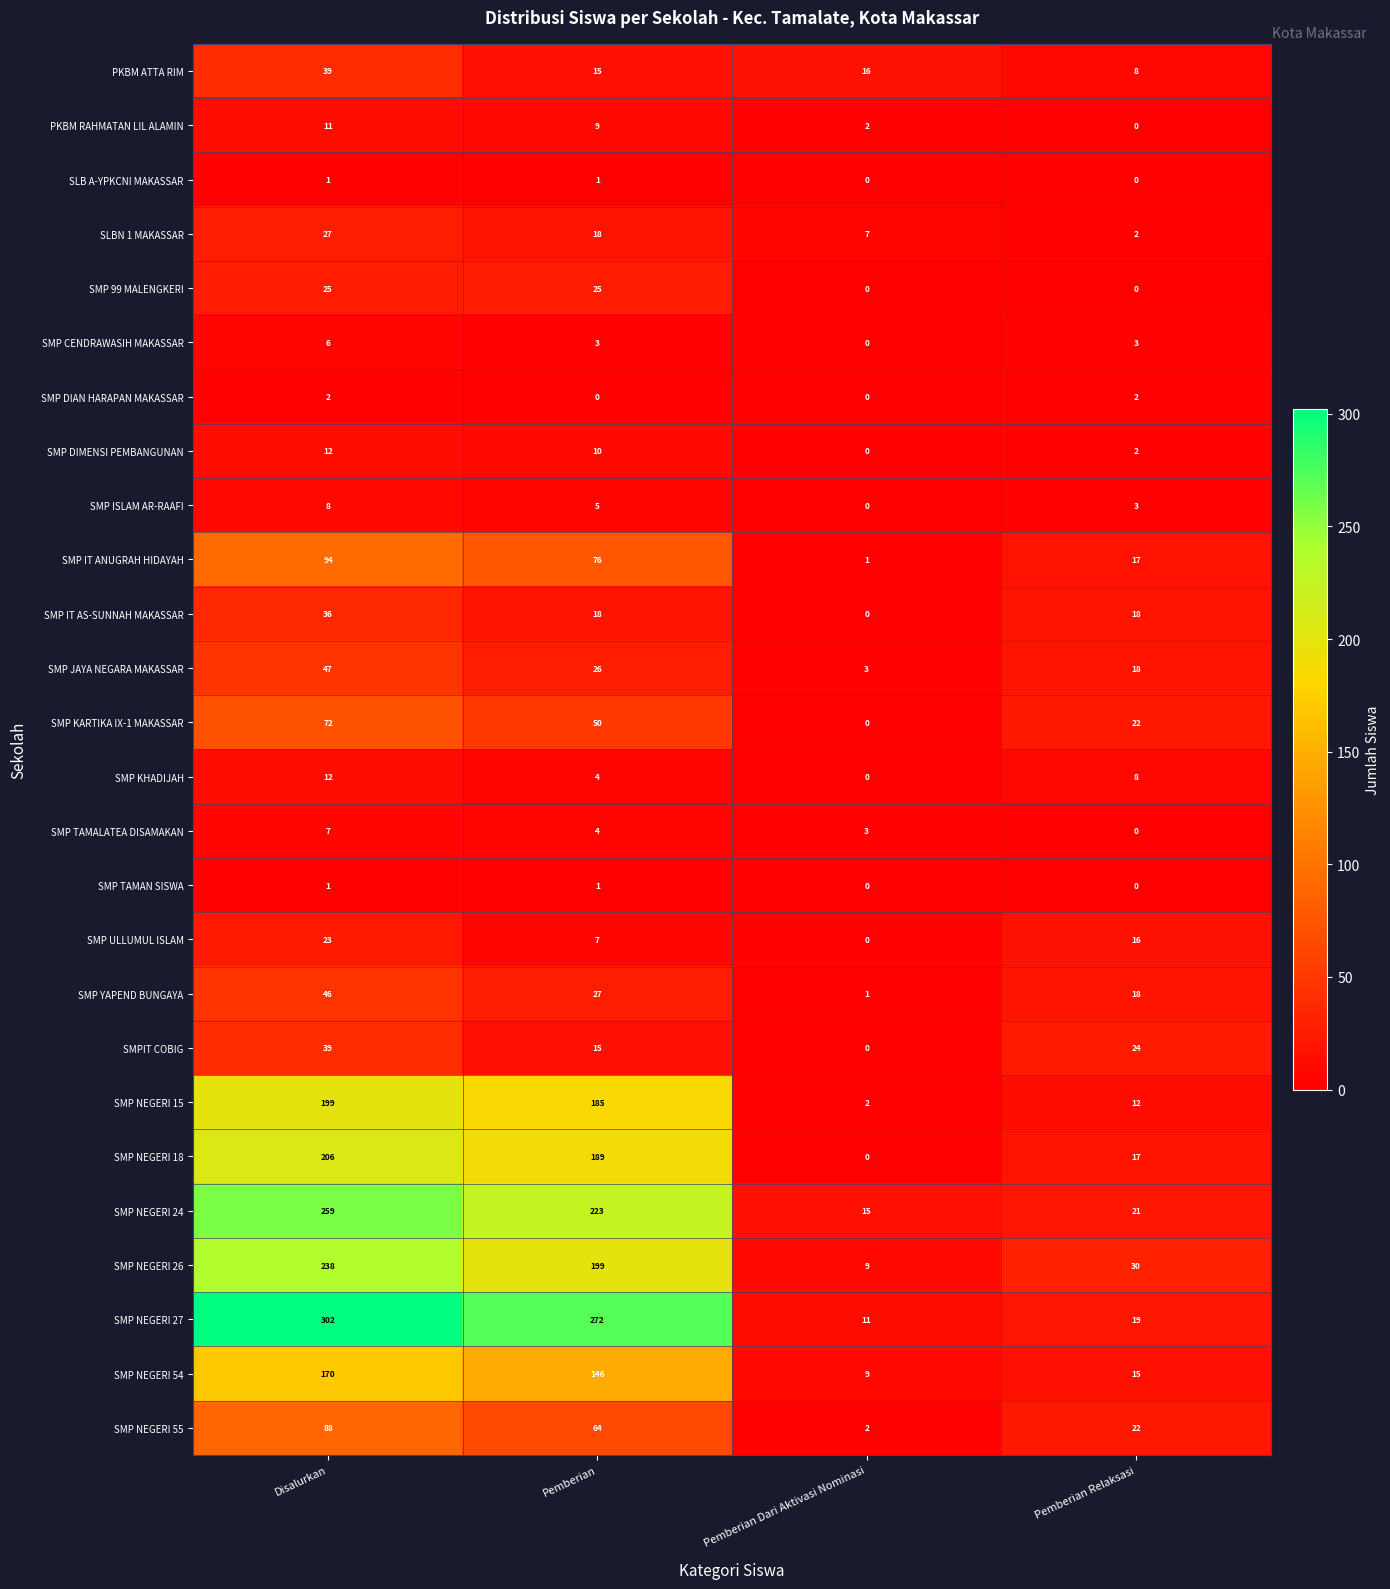

What is the difference between the highest and lowest values at Pemberian?

272